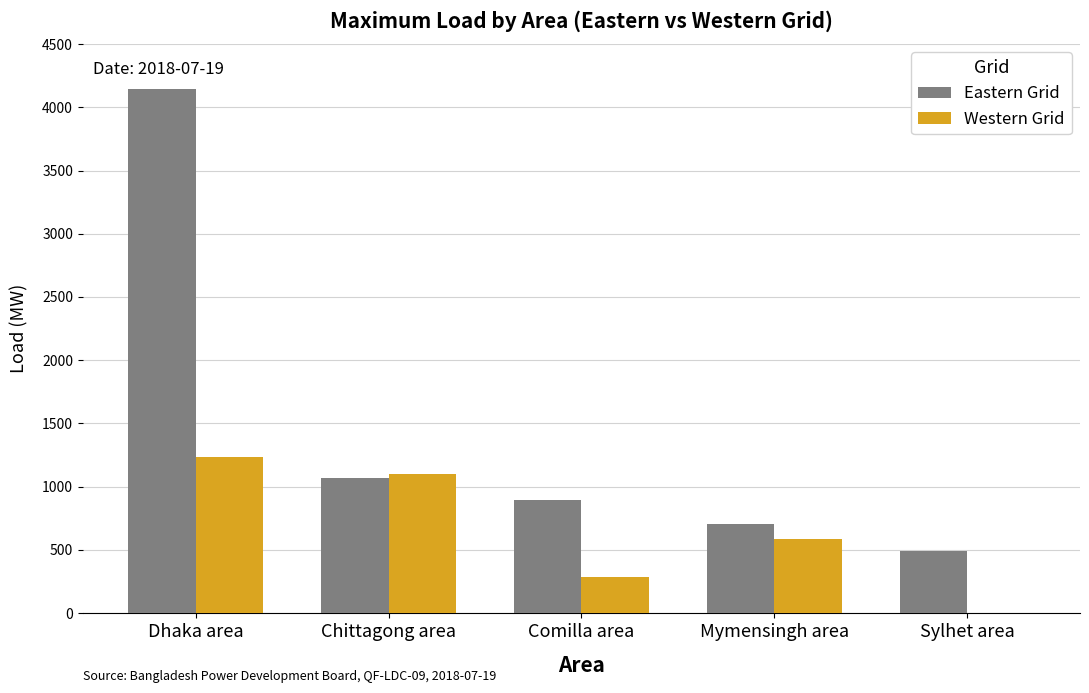

How many groups of bars are there?

5